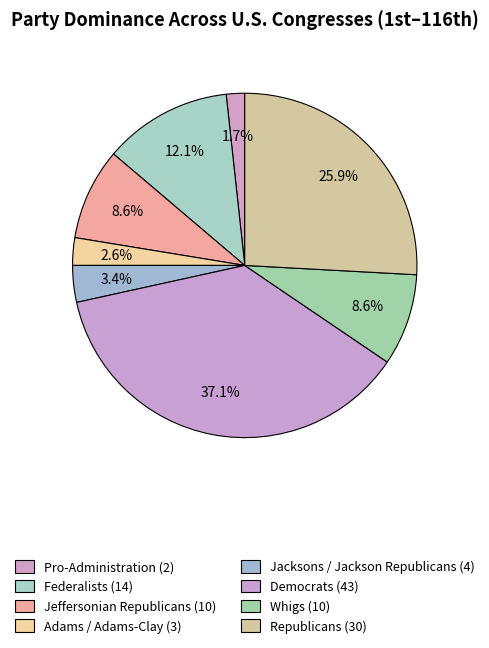

The Pro-Administration slice represents 2% of the pie. True or false?

True